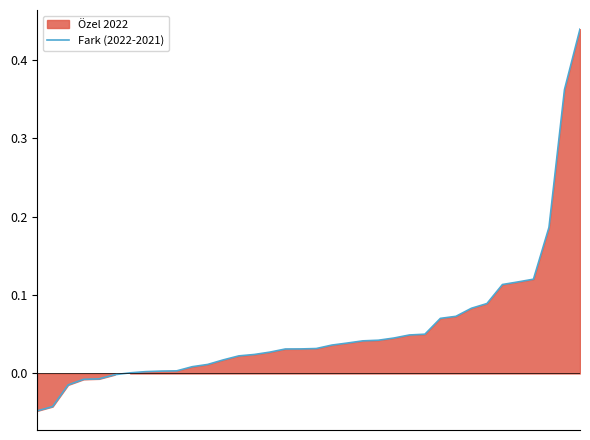

True or false: the data has more than 2 interior local peaks.

False